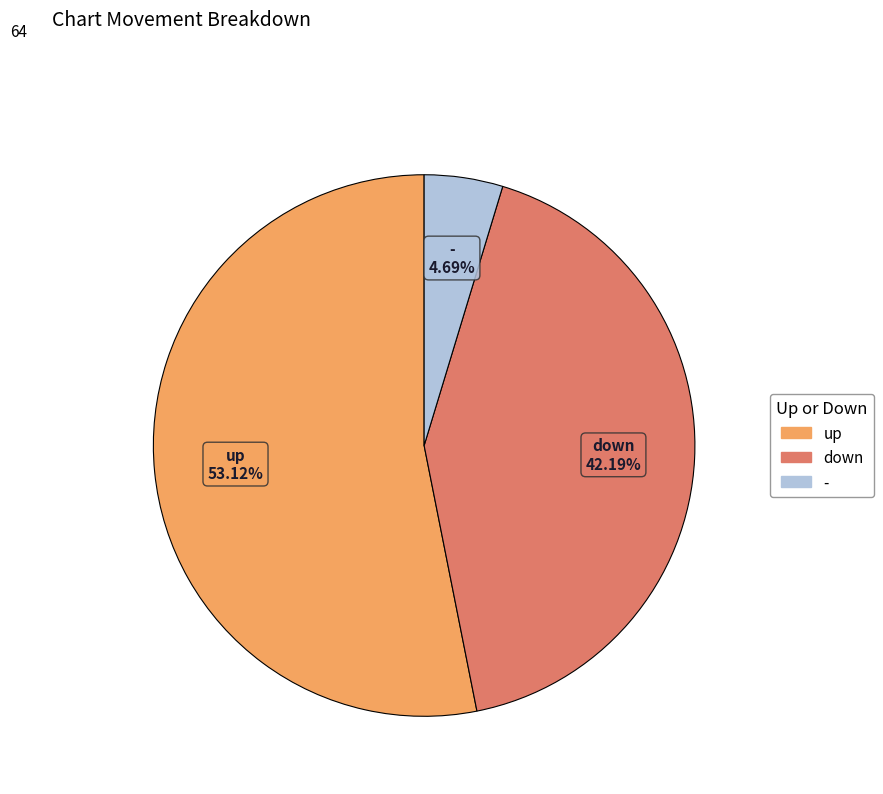

Which category has the smallest portion of the pie?

-